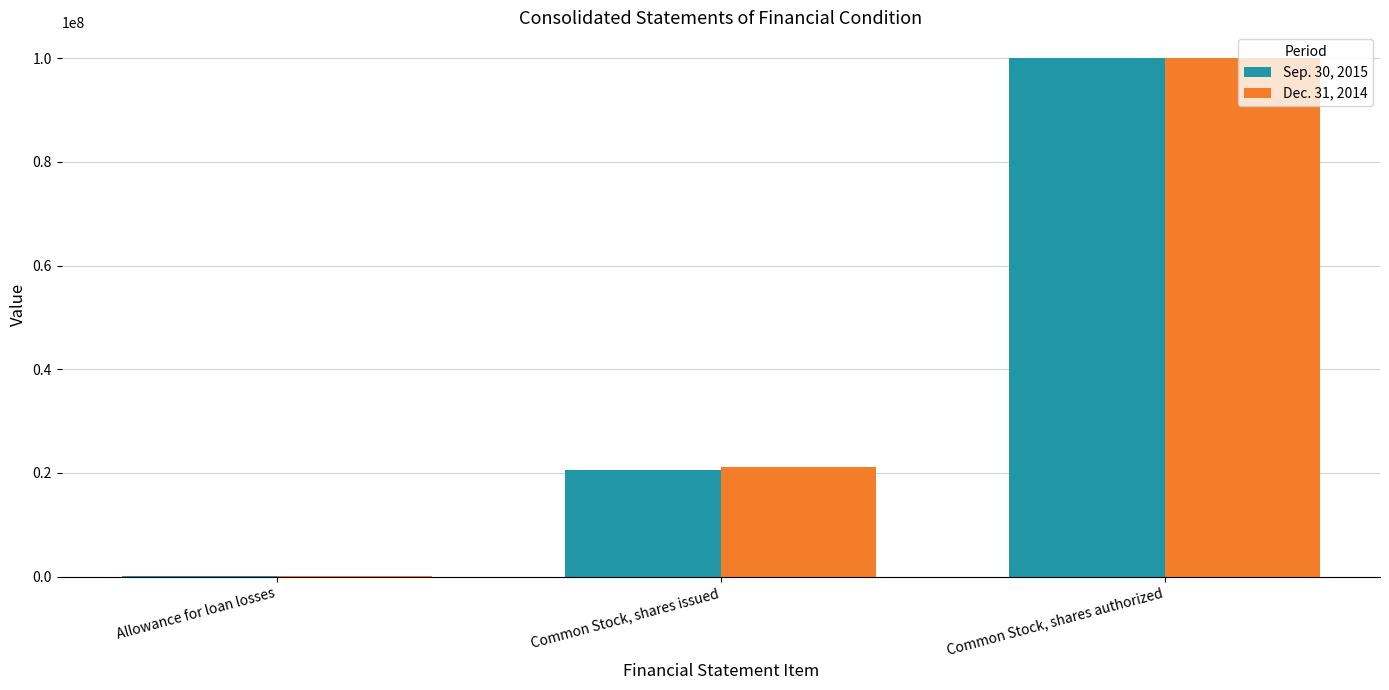

Count the number of data series in this chart.

2